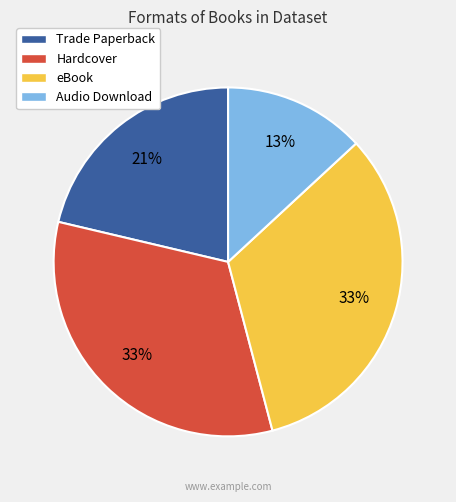

To the nearest percent, what percentage of the pie is Hardcover?

33%